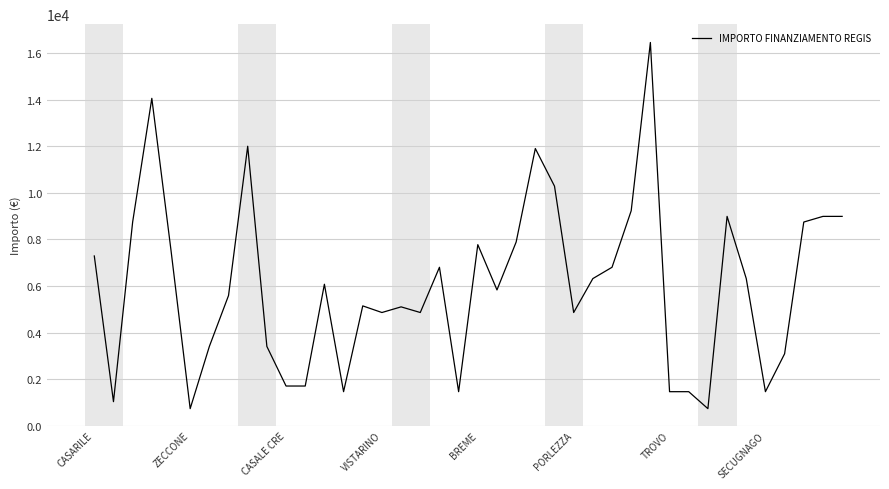

What is the maximum value shown in the chart?

16464